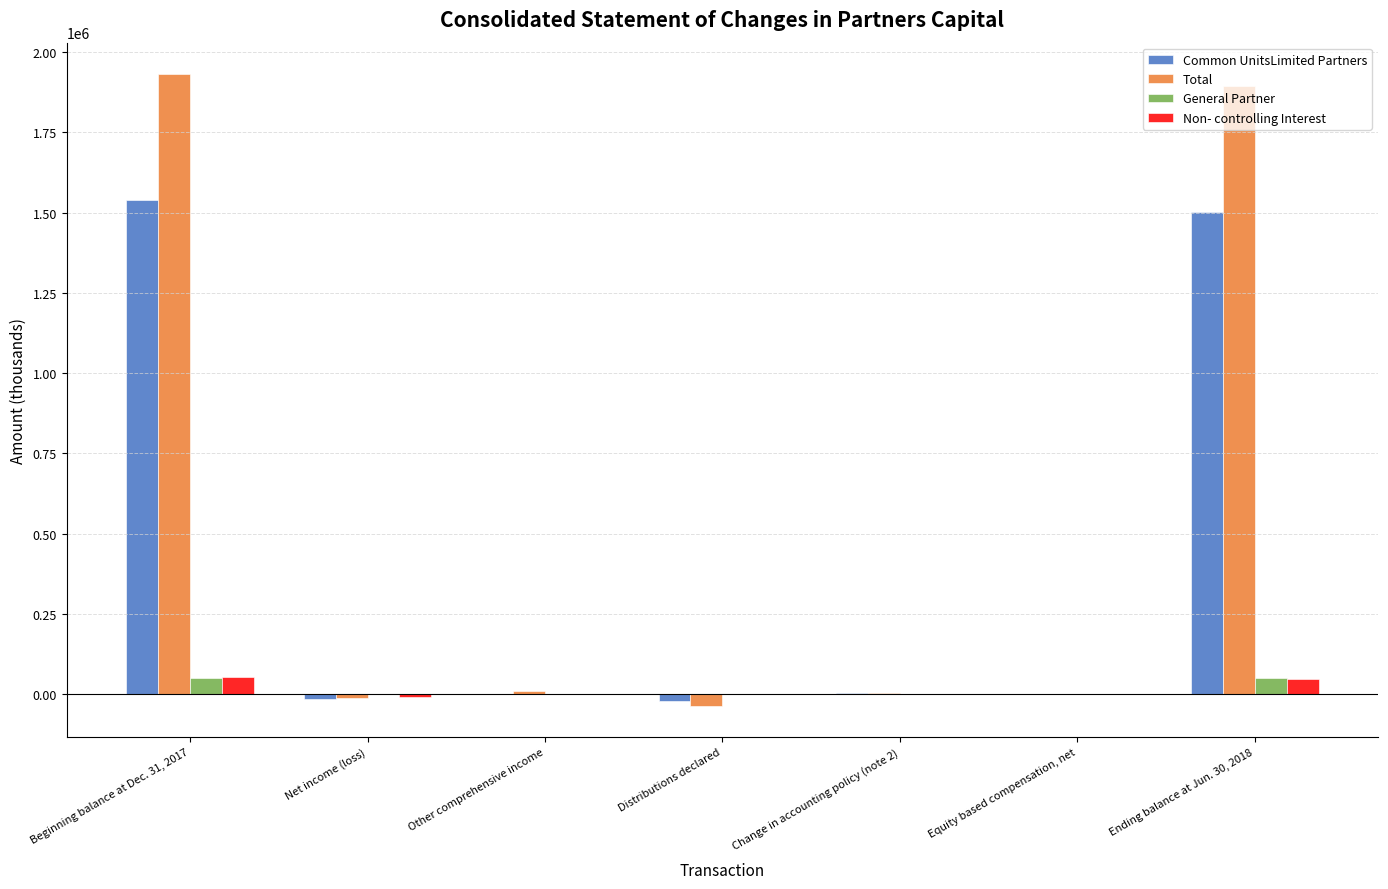

What is the sum of all Non- controlling Interest values?

93554